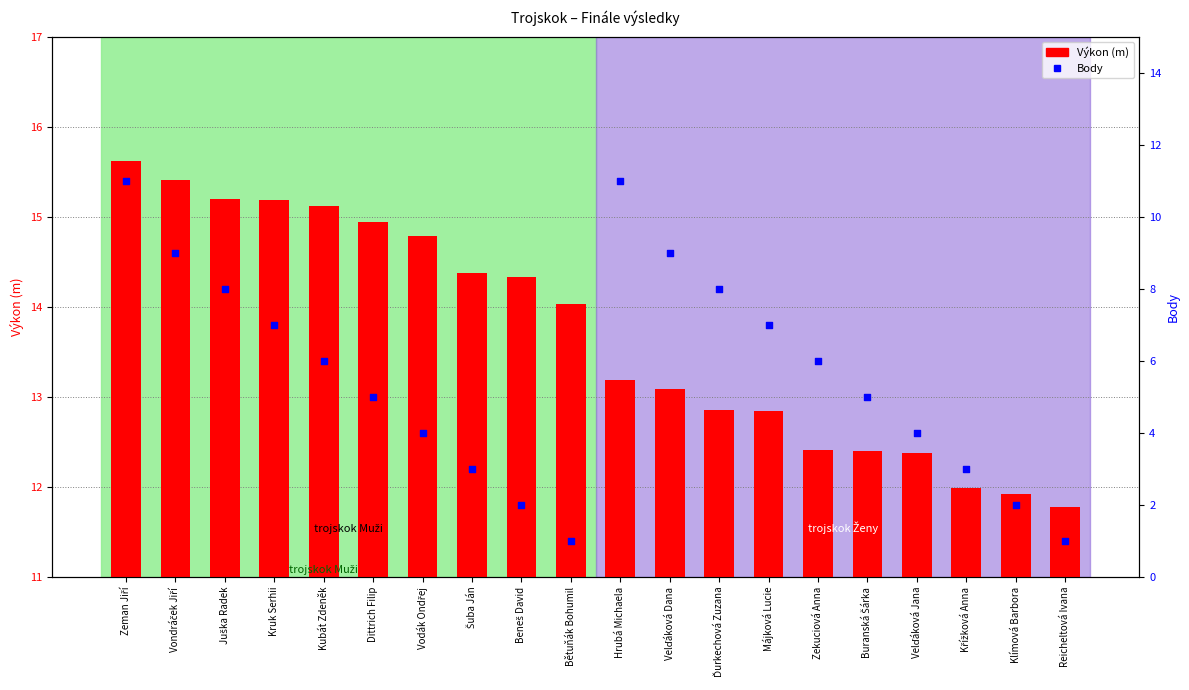

What are all the series names shown in the legend?

Výkon (m), Body